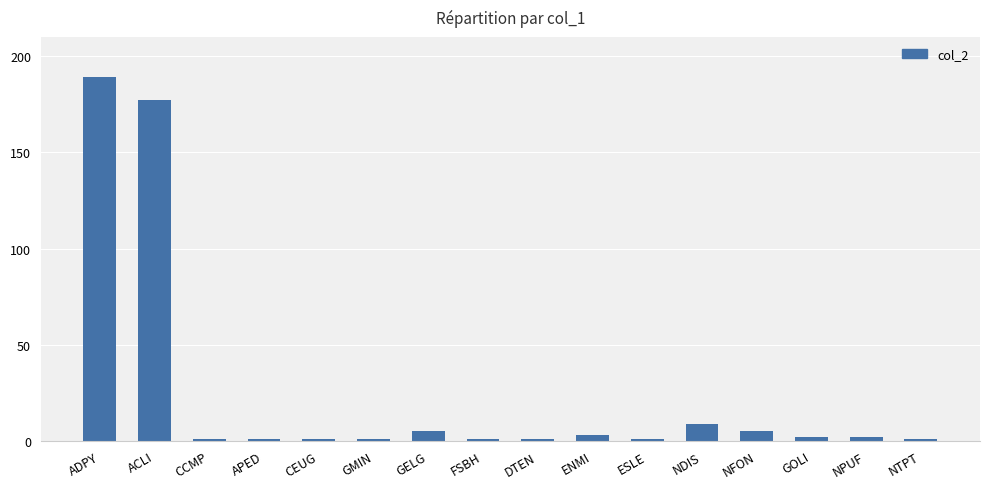

What is the difference between the maximum and minimum values?

188